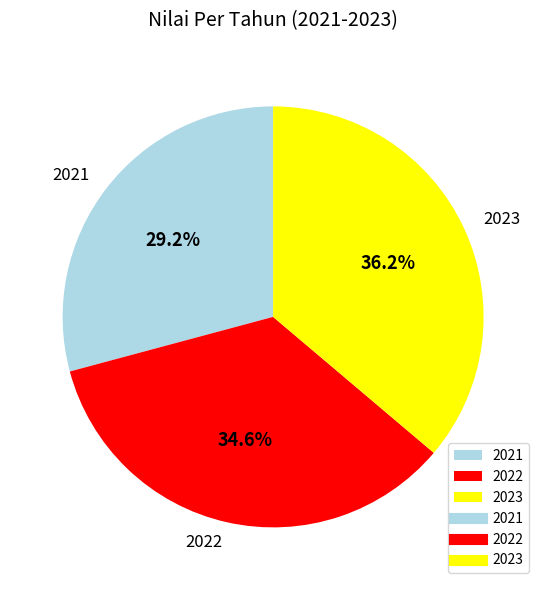

To the nearest percent, what is the difference between the 2022 and 2023 slice percentages?

2%